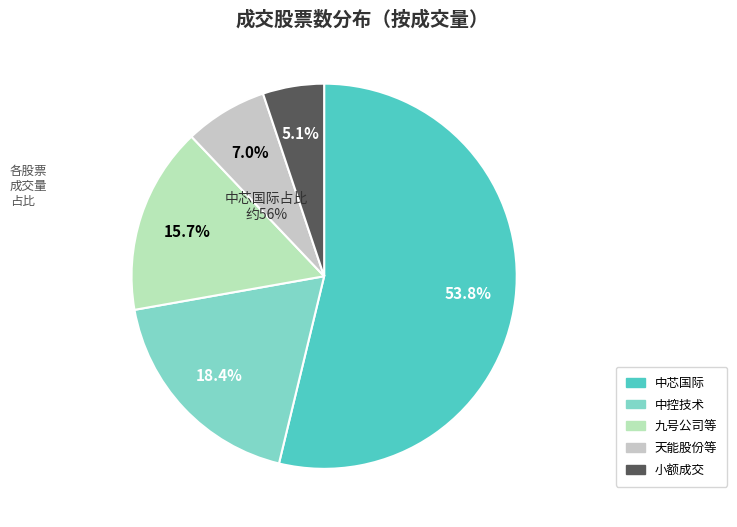

Does 中芯国际 represent more than half of the total?

Yes